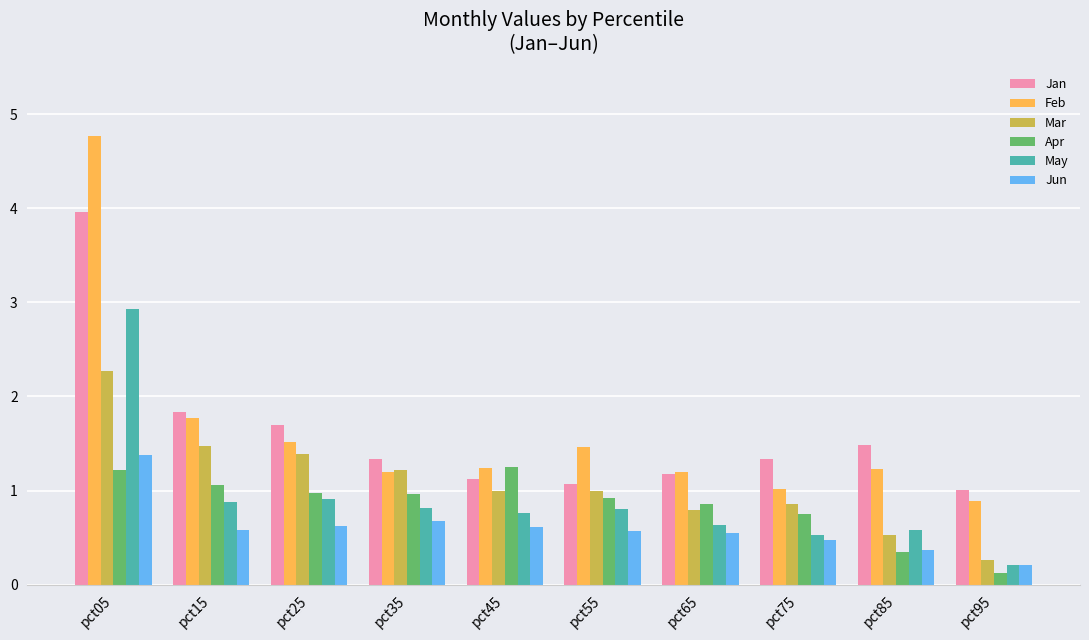

How many groups of bars are there?

10